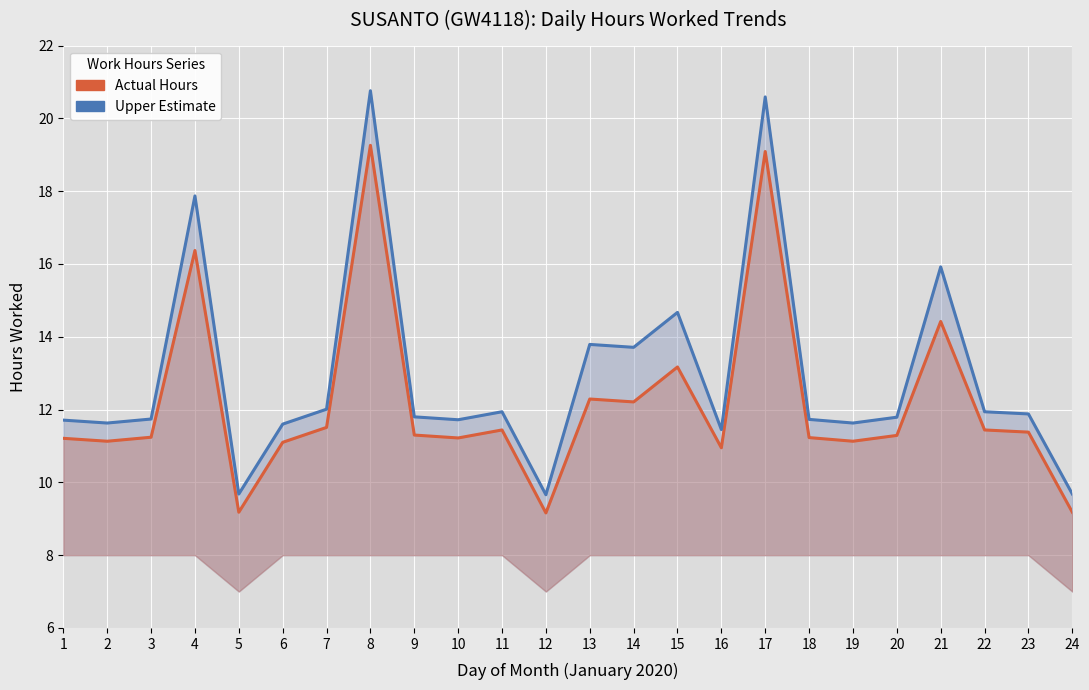

What is the sum of the Actual Hours values at 1 and 21?

25.6